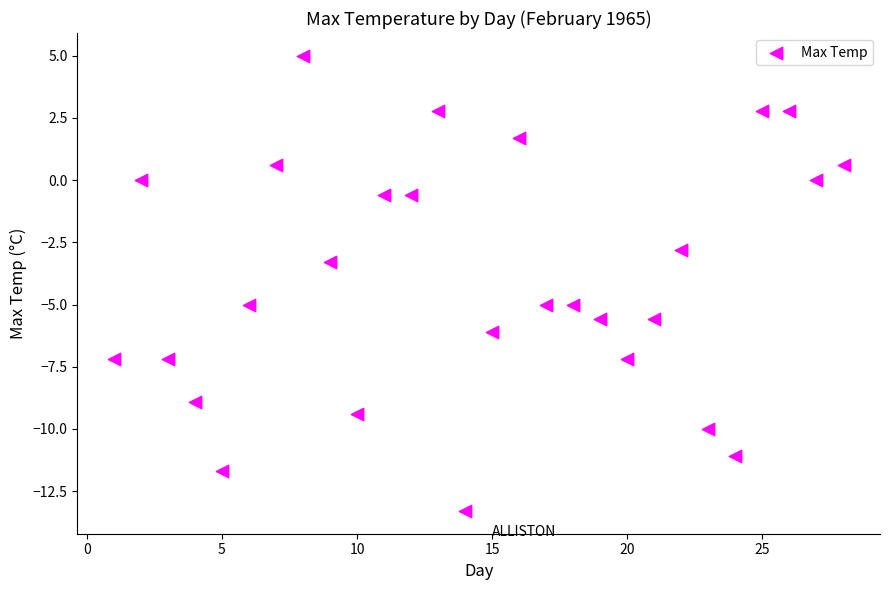

What is the range of Y values (max minus min)?

18.3